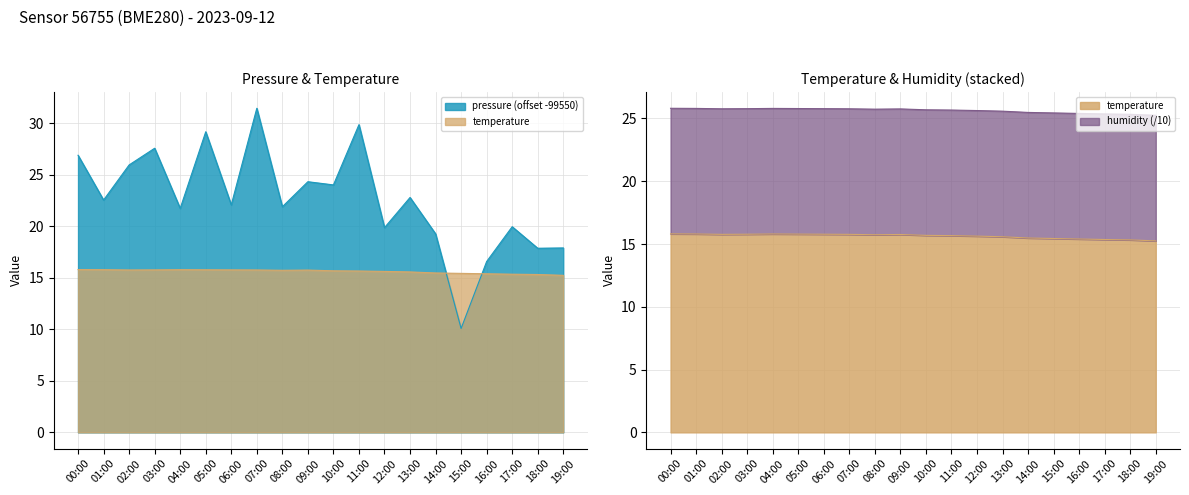

Which series has the widest spread of values?

pressure